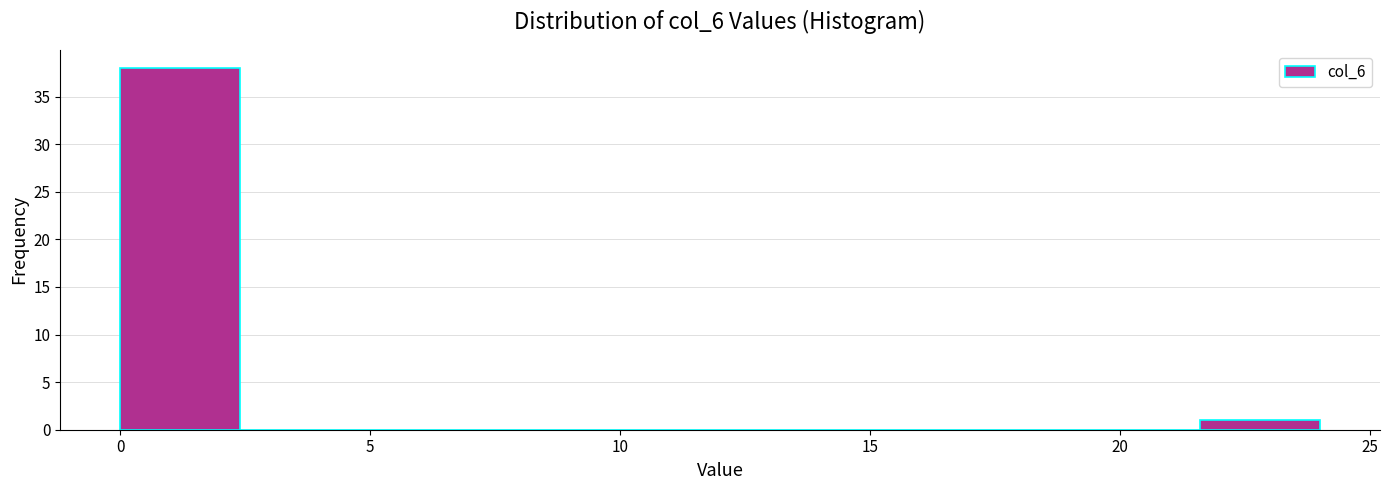

Which range on the x-axis has the tallest bar?

0.0 to 2.4